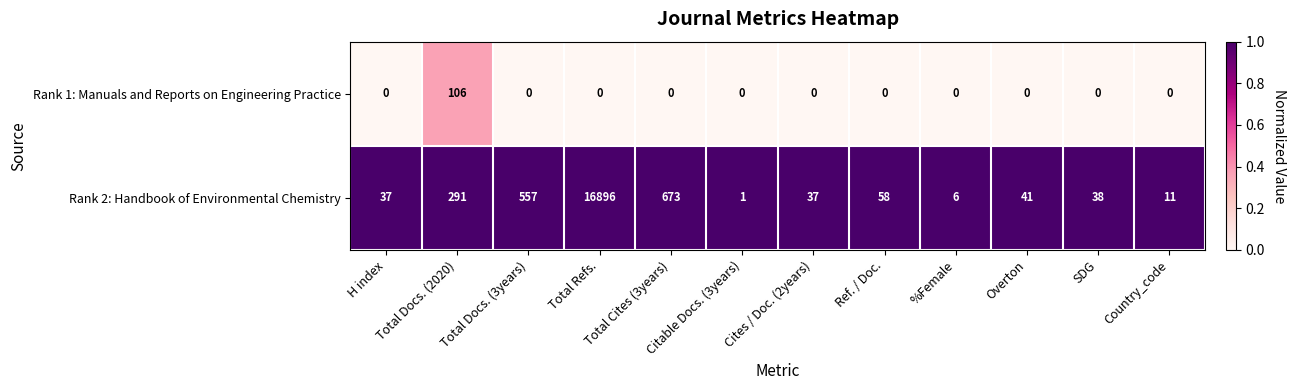

What is the total value across all series at Country_code?

11